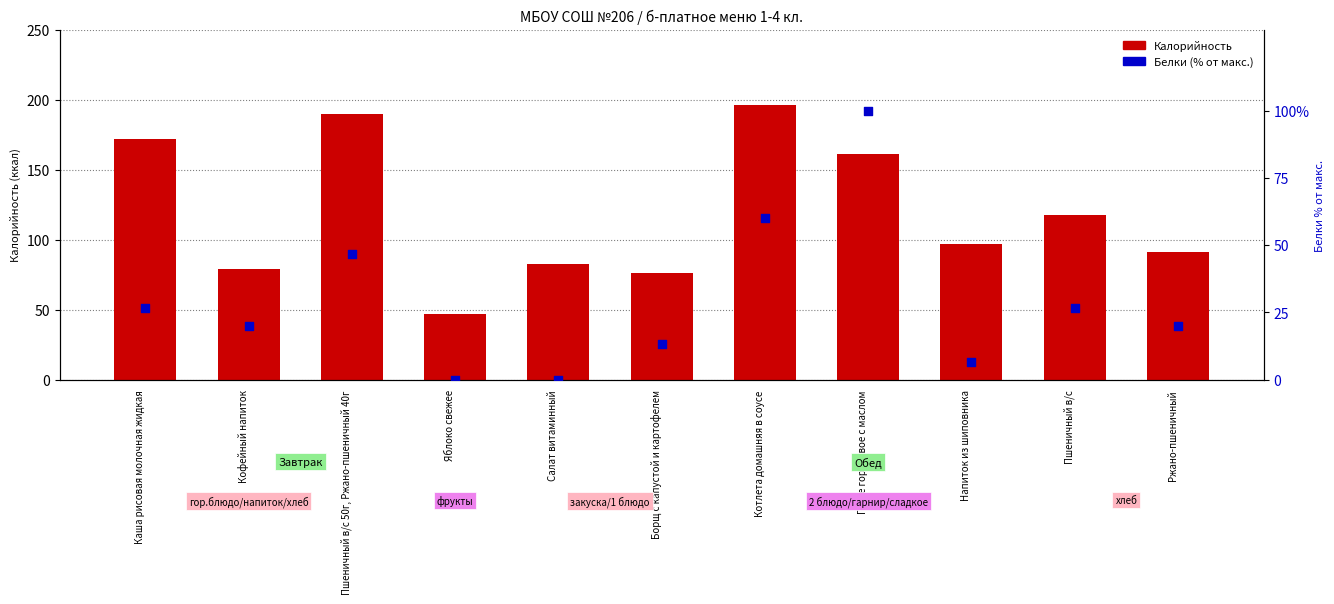

At how many categories does at least one series exceed 181?

2